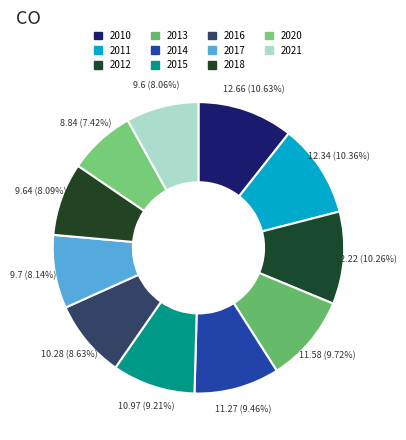

True or false: 2015 accounts for 1% of the total.

False